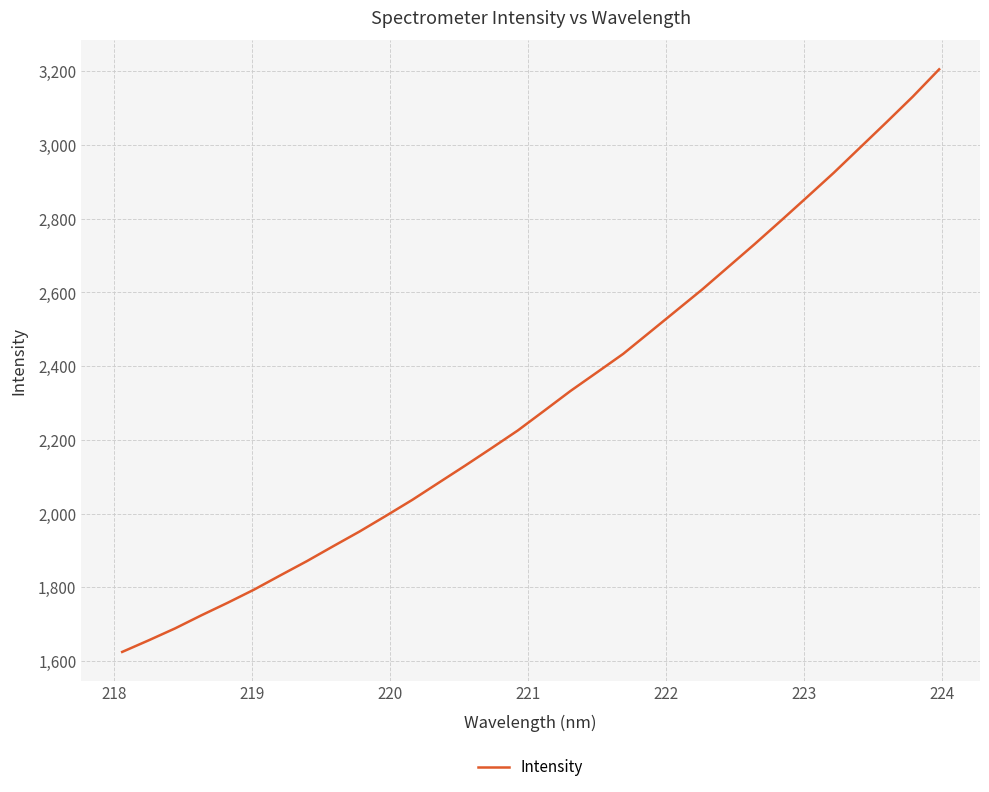

What is the minimum value shown in the chart?

1625.2